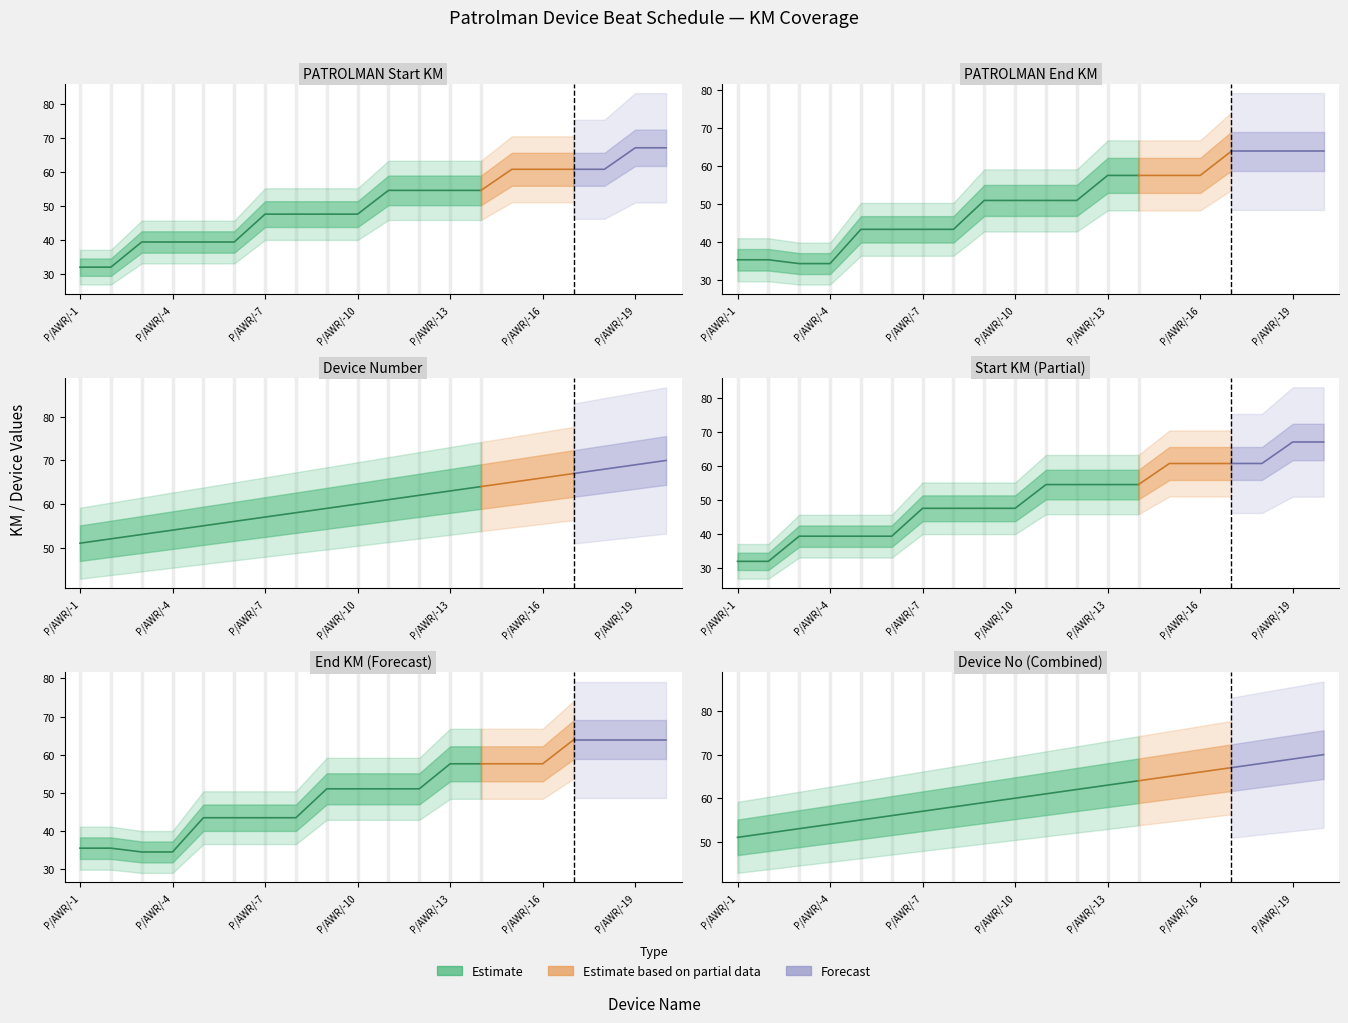

Reading right to left, list all the values displayed in this chart.

Start KM: 67.0	67.0	60.7	60.7	60.7	60.7	54.5	54.5	54.5	54.5	47.5	47.5	47.5	47.5	39.3	39.3	39.3	39.3	31.9	31.9
End KM: 63.9	63.9	63.9	63.9	57.6	57.6	57.6	57.6	51.0	51.0	51.0	51.0	43.4	43.4	43.4	43.4	34.4	34.4	35.4	35.4
Device No: 70.0	69.0	68.0	67.0	66.0	65.0	64.0	63.0	62.0	61.0	60.0	59.0	58.0	57.0	56.0	55.0	54.0	53.0	52.0	51.0